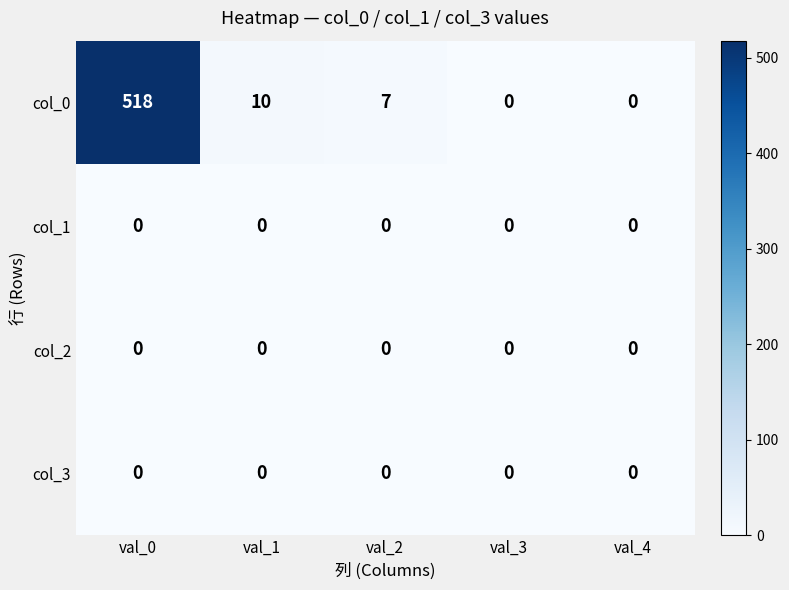

Reading left to right, list all the values displayed in this chart.

col_0: 518	10	7	0	0
col_1: 0	0	0	0	0
col_2: 0	0	0	0	0
col_3: 0	0	0	0	0